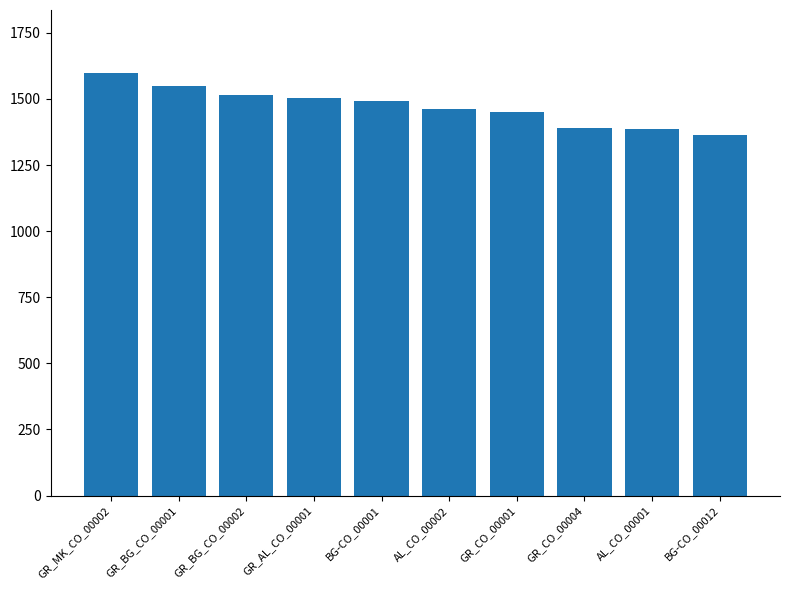

What is the change in value from GR_AL_CO_00001 to BG-CO_00001?

-10